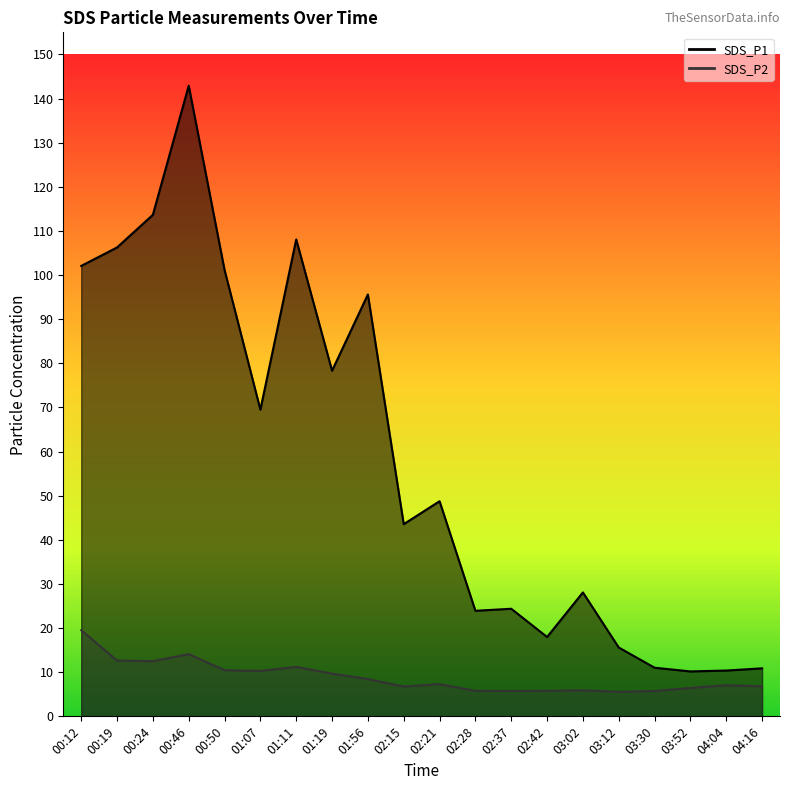

What position from the left is 02:15?

10